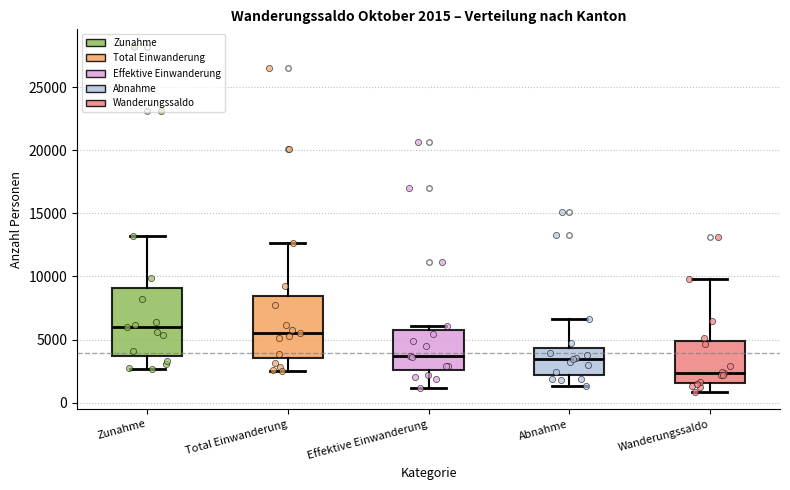

Which box's median line is the lowest?

Wanderungssaldo